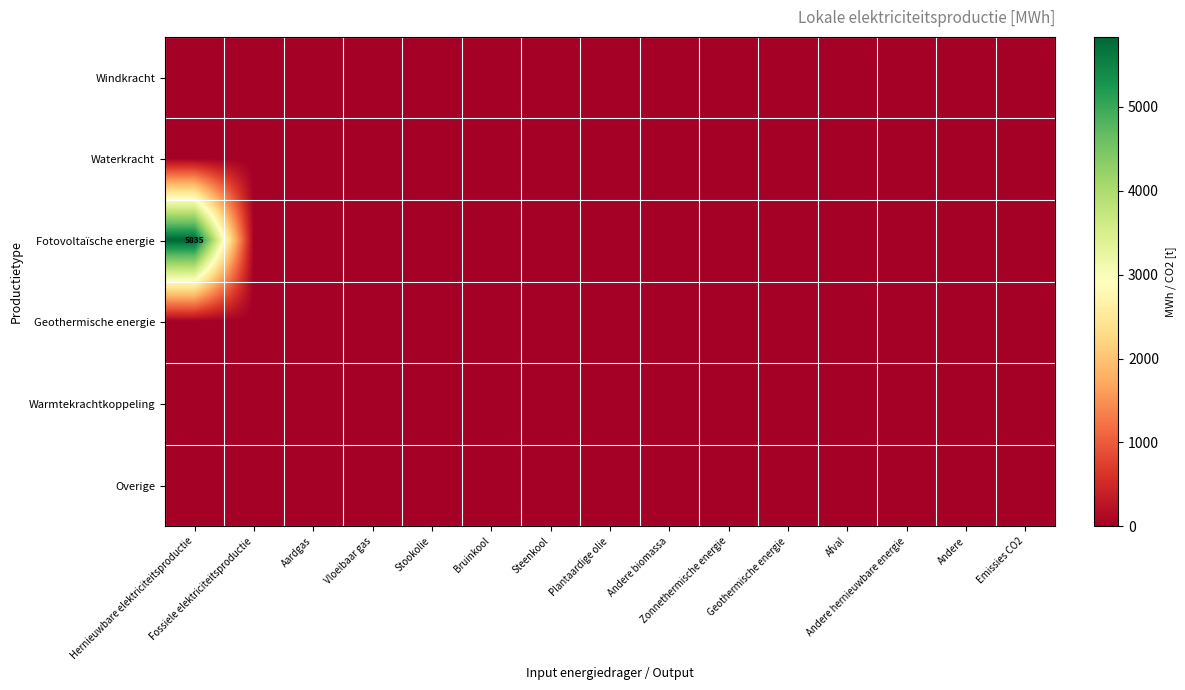

Which label corresponds to the largest value in the chart?

Hernieuwbare elektriciteitsproductie